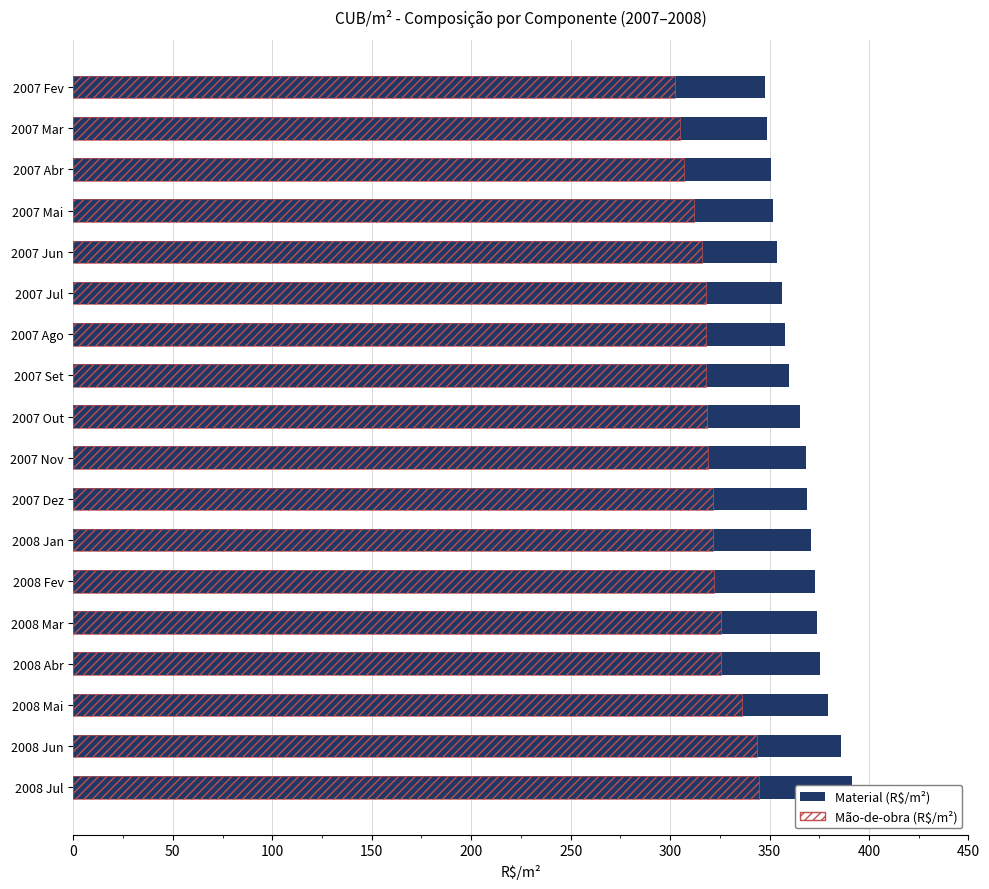

Reading left to right, extract all data points from this chart.

Material (R$/m²): 347.6	348.8	351.0	351.7	353.6	356.3	357.8	359.7	365.1	368.2	368.8	370.8	372.7	373.7	375.2	379.4	385.8	391.6
Mão-de-obra (R$/m²): 302.6	305.0	307.1	312.0	315.9	317.9	317.8	318.1	318.8	319.1	321.4	321.7	322.2	325.6	325.8	336.1	343.5	344.5